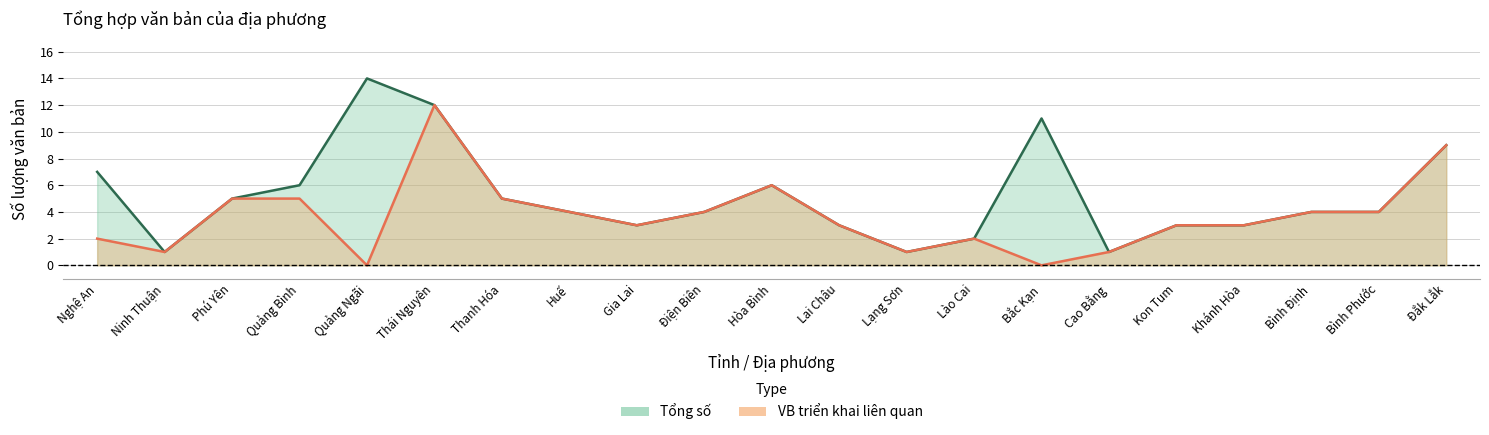

How many lines are shown in the chart?

2